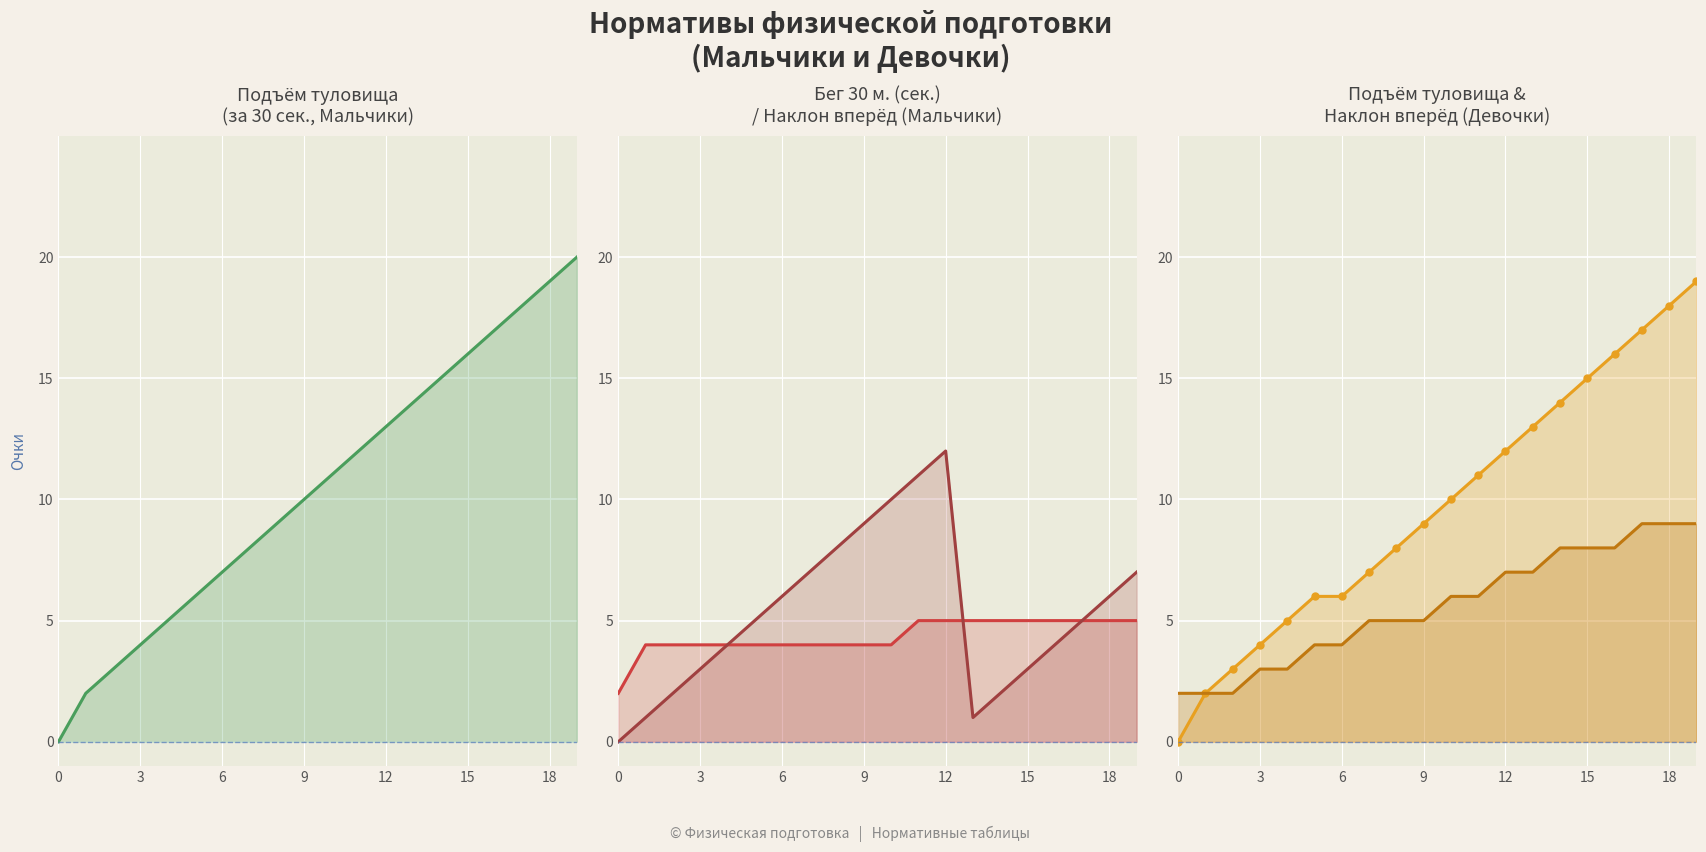

How many lines are shown in the chart?

5